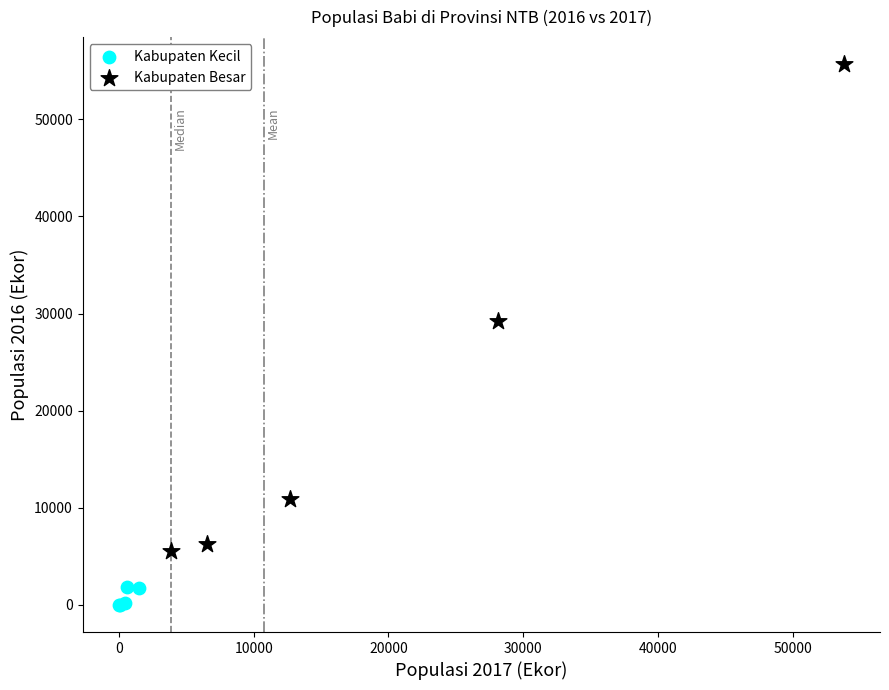

Which series contains the lowest Y value?

Kabupaten Kecil